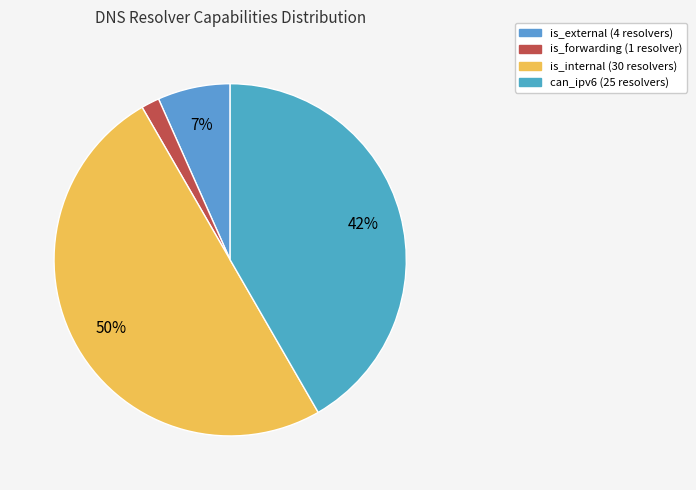

Count the number of slices in the pie.

4